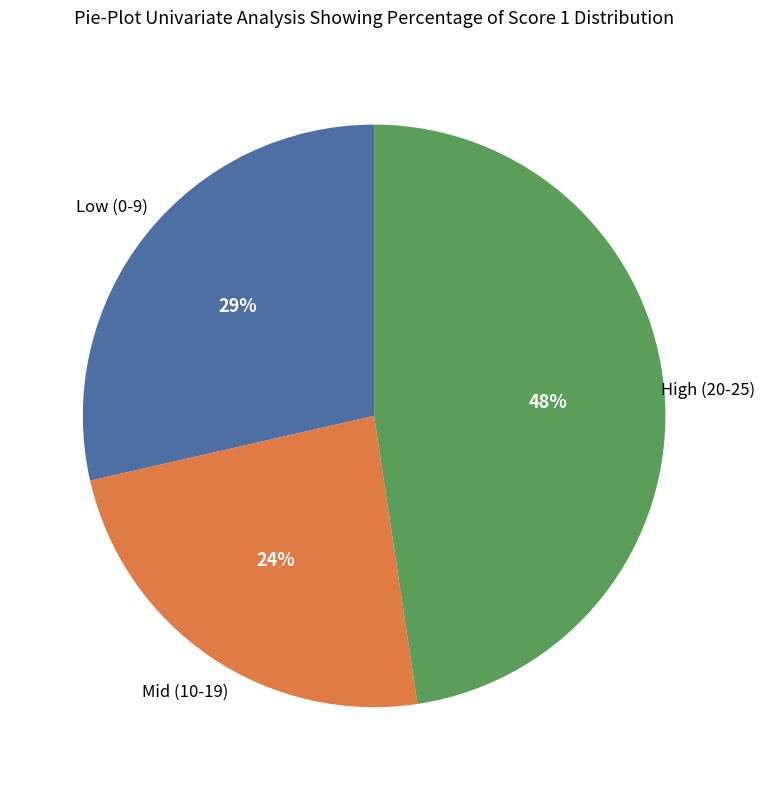

Is there a majority slice in this chart?

No